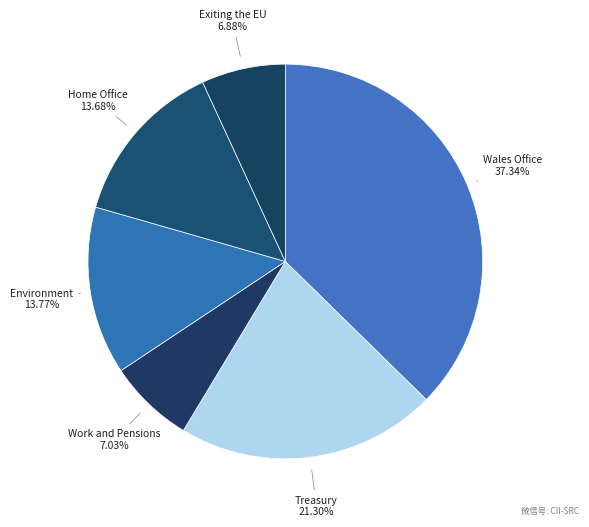

Count the number of slices in the pie.

6